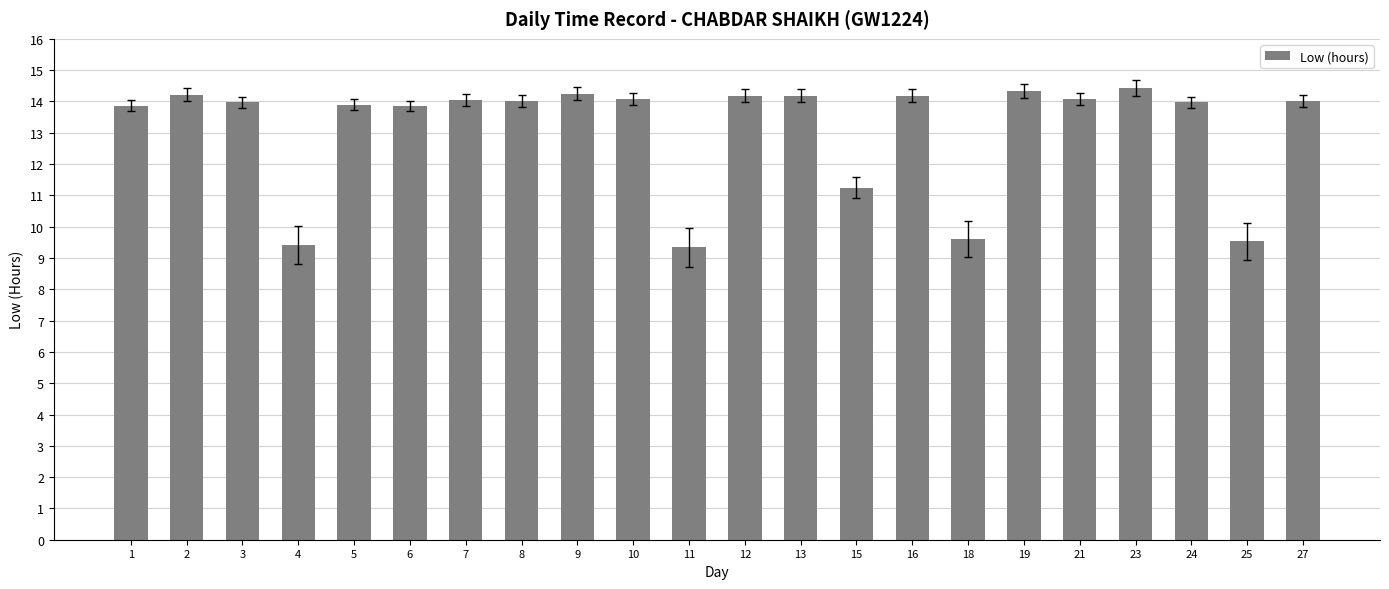

What is the change in value from 18 to 24?

+4.4